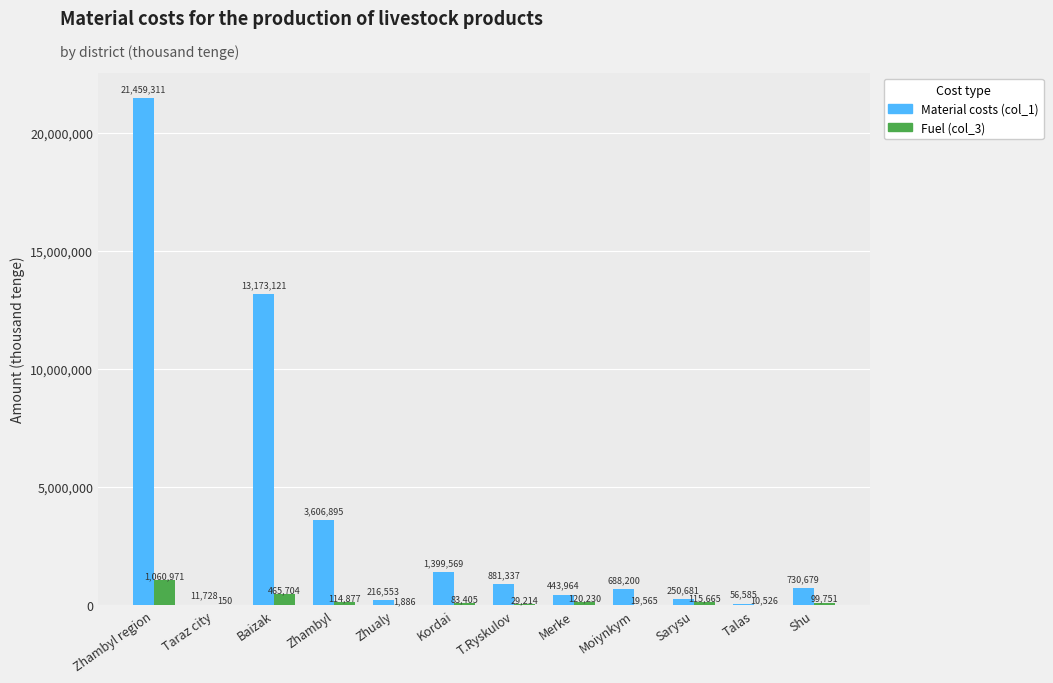

Which series has the largest range (max minus min)?

Material costs (col_1)